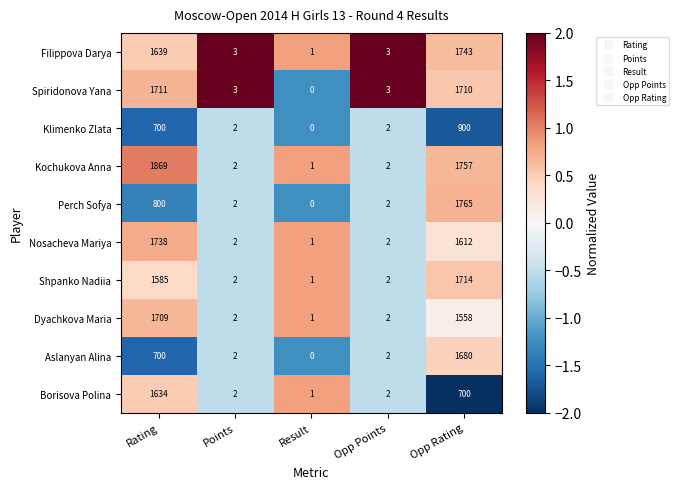

Which series has the widest spread of values?

Kochukova Anna